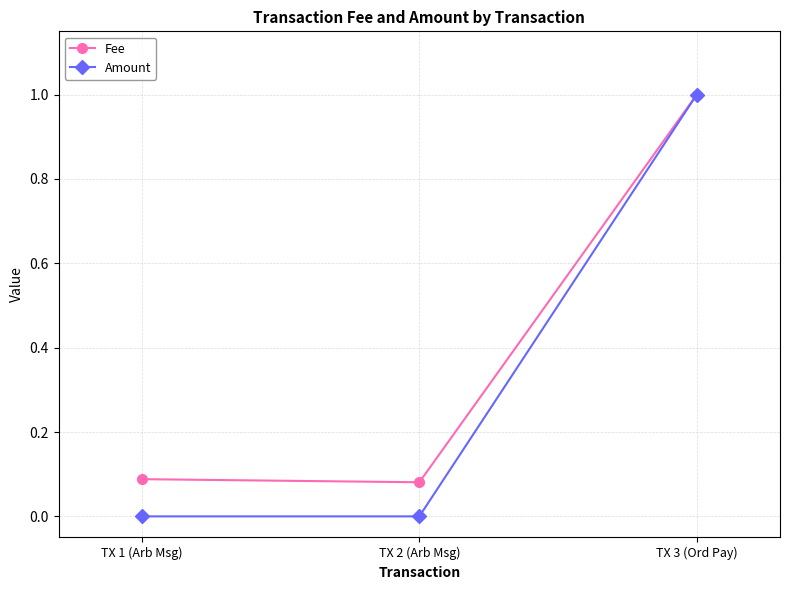

Which label corresponds to the largest value in the chart?

TX 3 (Ord Pay)